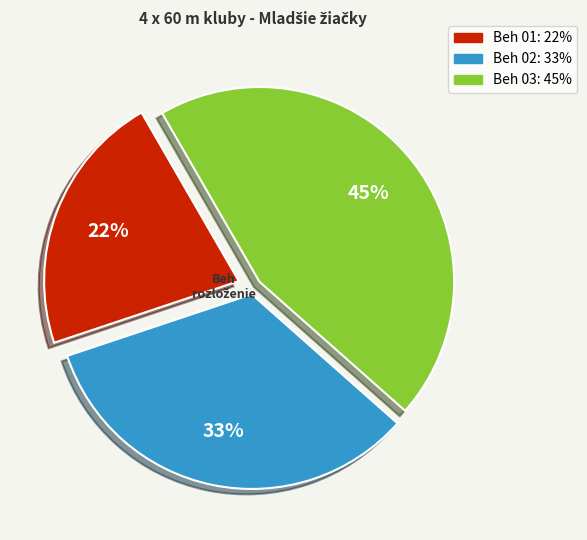

To the nearest percent, what is the combined percentage of Beh 01 and Beh 02?

55%